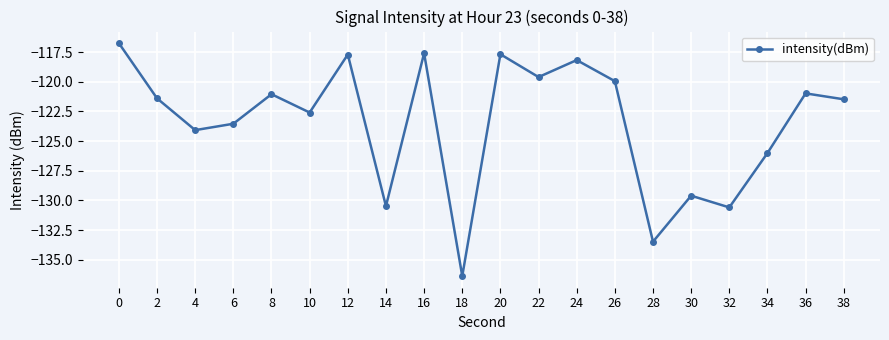

The chart shows a value of -60.2 at 20. True or false?

False